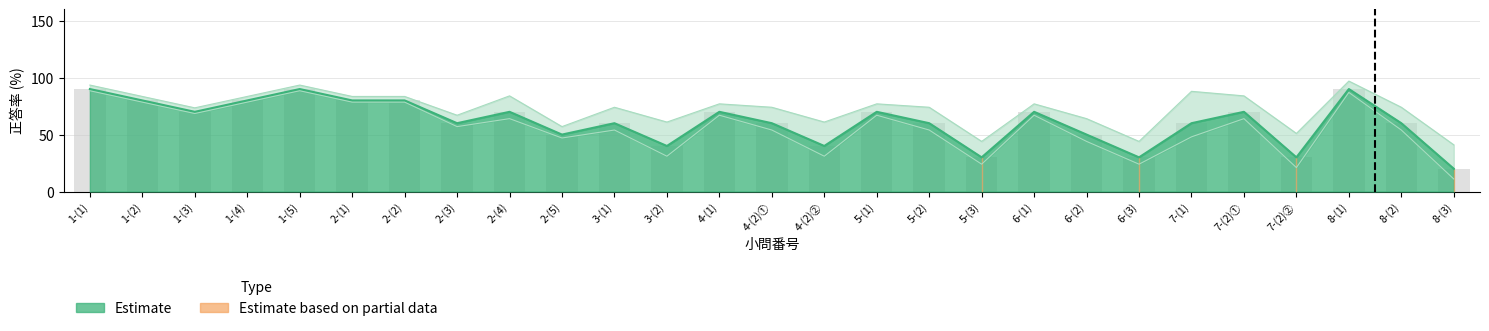

Count the values in the range 50 to 80.

18